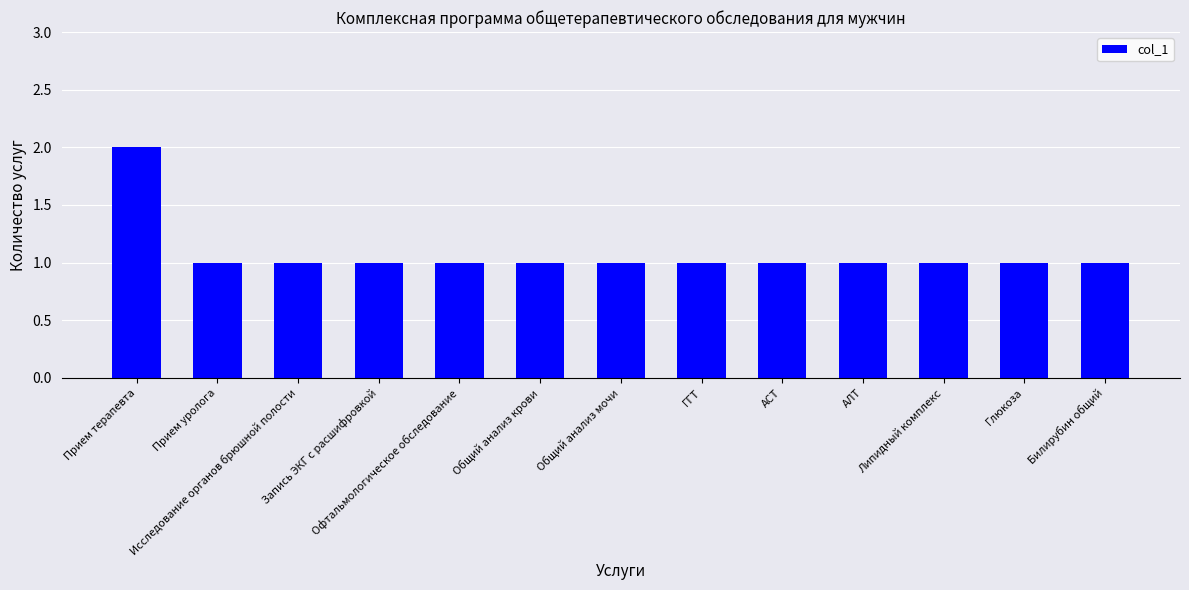

Count the number of data series in this chart.

1